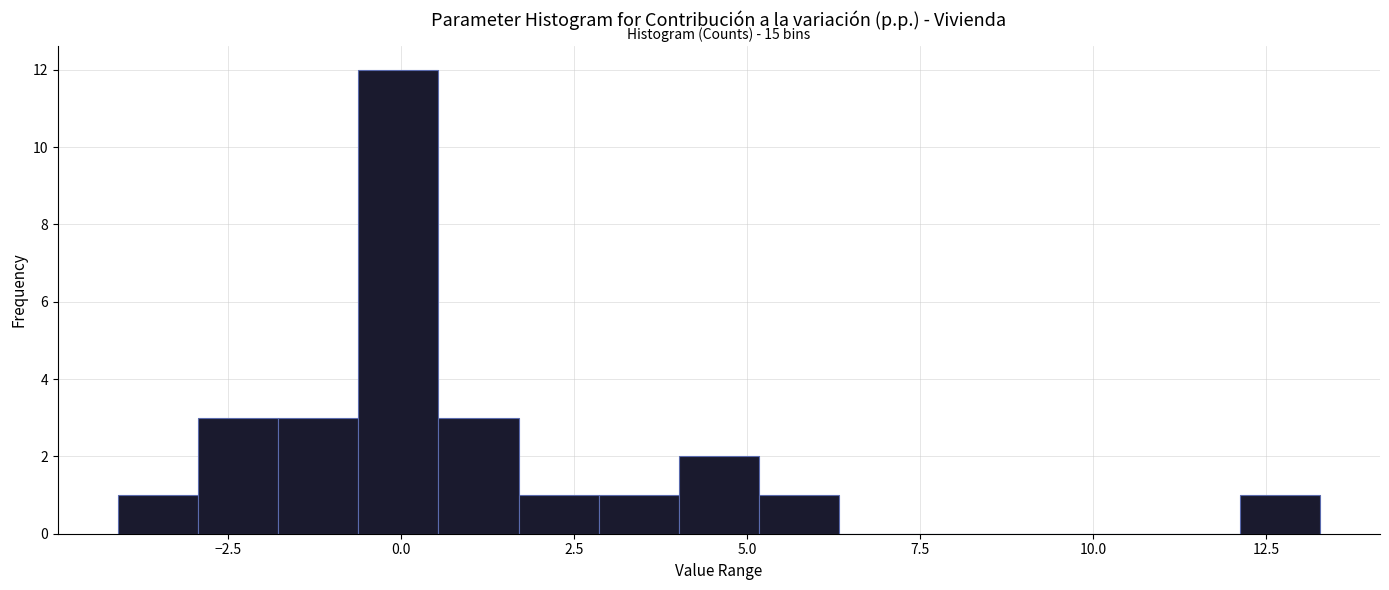

Around what value on the x-axis is the tallest bar? Give the approximate position of its centre, as read against the axis.

0.0